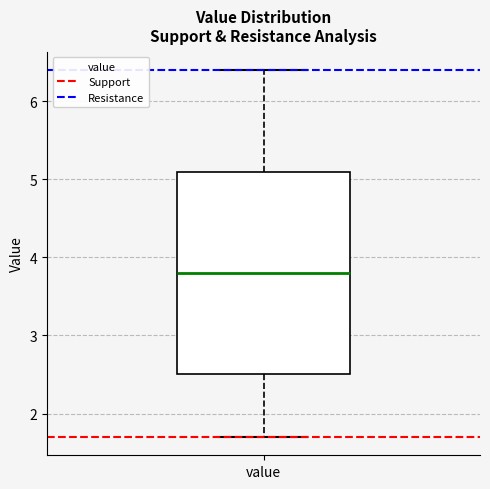

Transcribe this box plot: give where the median line is, the range the box spans, and where the two whiskers end, as read against the y-axis. The values are not printed on the chart, so give them approximately, as read against the axis.

median 3.8, box 2.5 to 5.1, whiskers 1.7 to 6.4